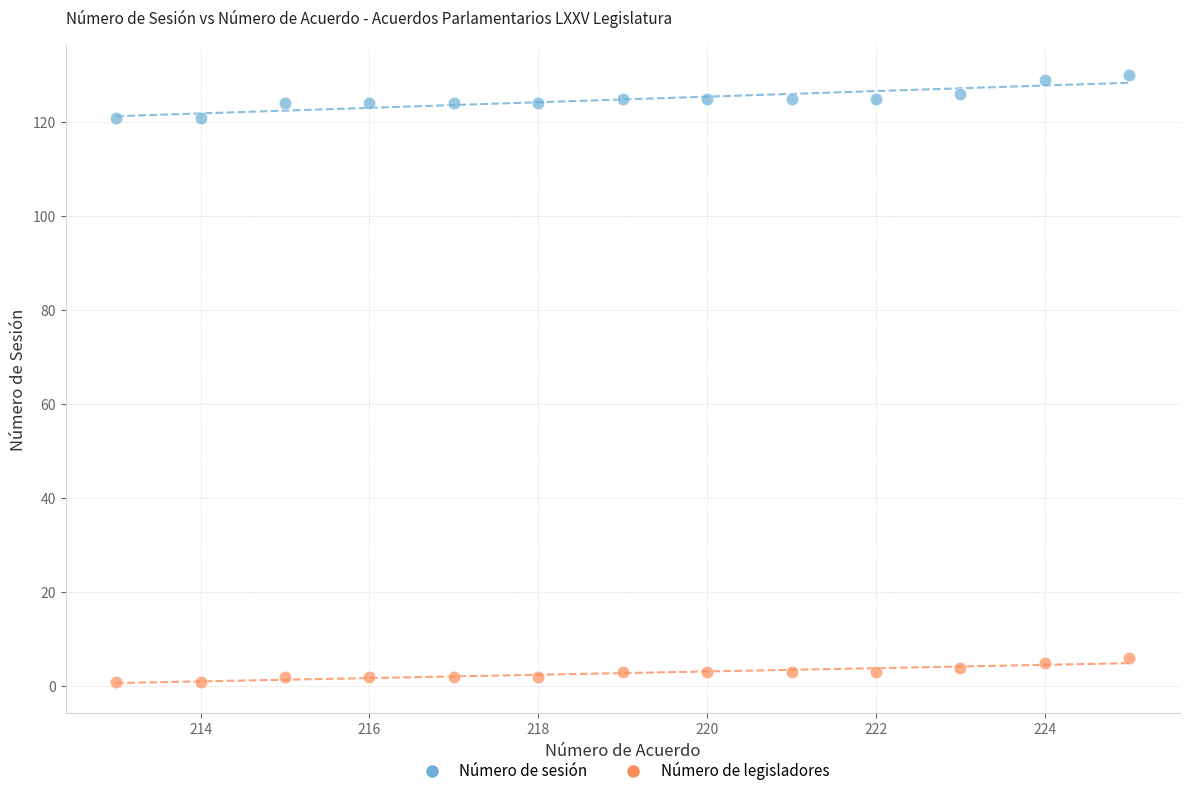

Across all data points, what is the range of Y values (max minus min)?

129